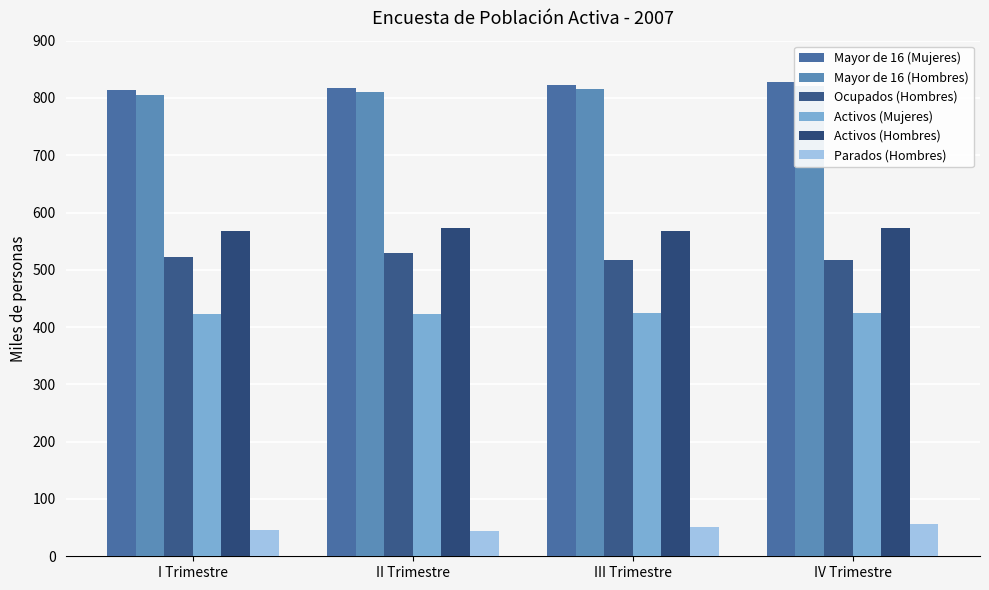

What is the sum of all Ocupados (Hombres) values?

2086.8